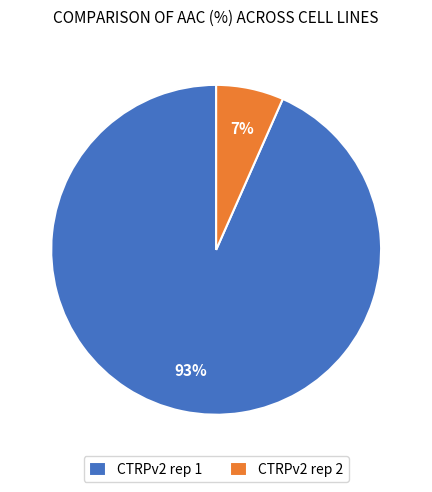

Which category has the smallest portion of the pie?

CTRPv2 rep 2